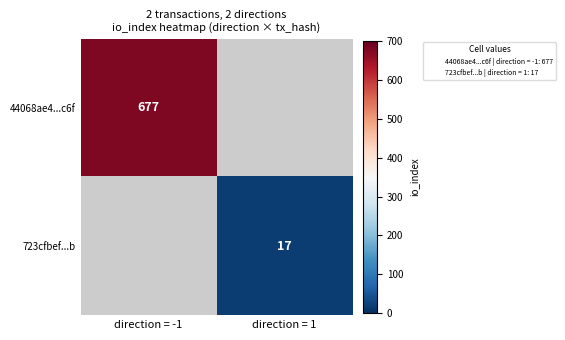

At how many categories does at least one series exceed 76?

1